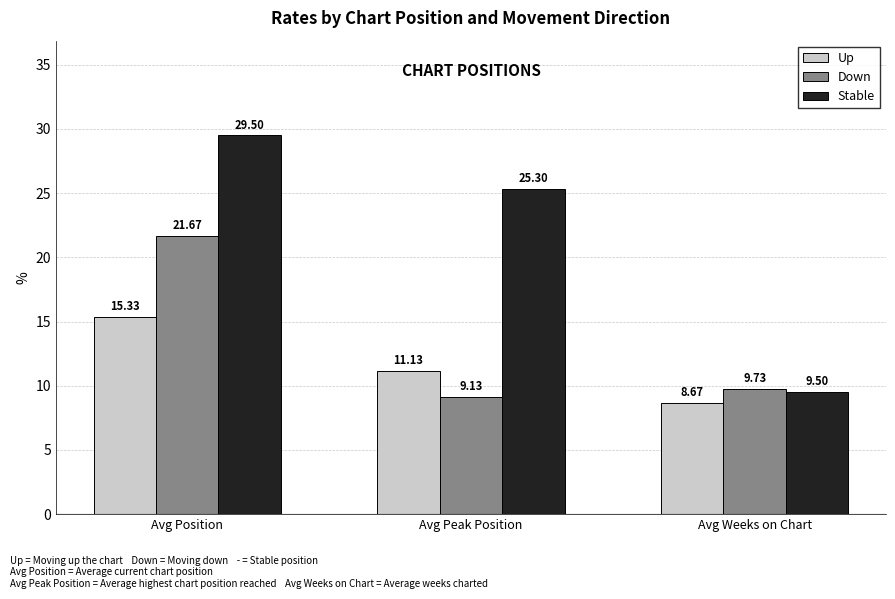

What are all the series names shown in the legend?

Up, Down, Stable